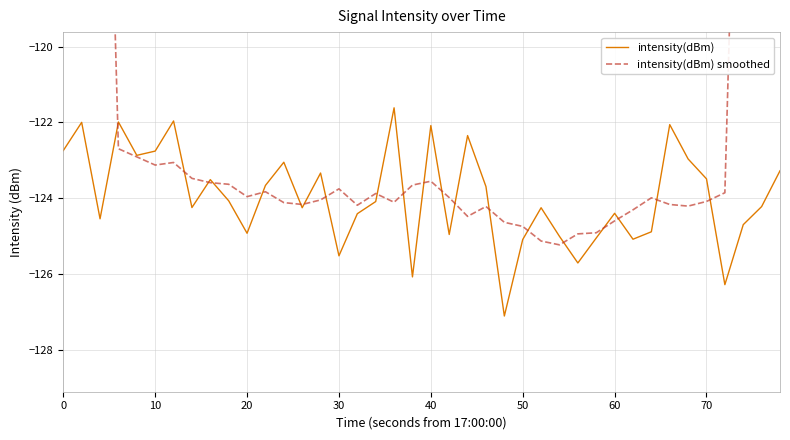

How many lines are shown in the chart?

2